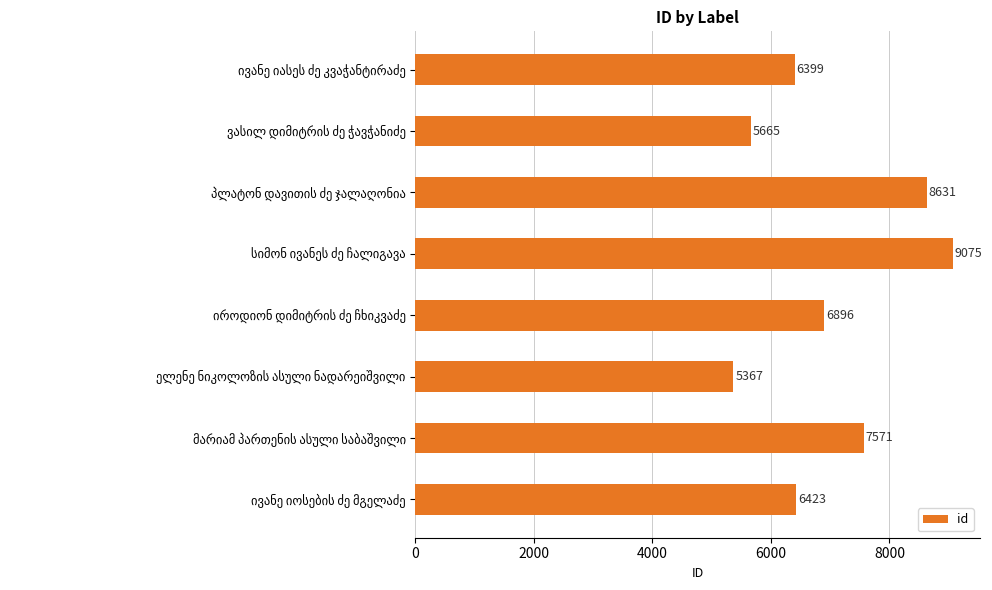

What is the average value?

7003